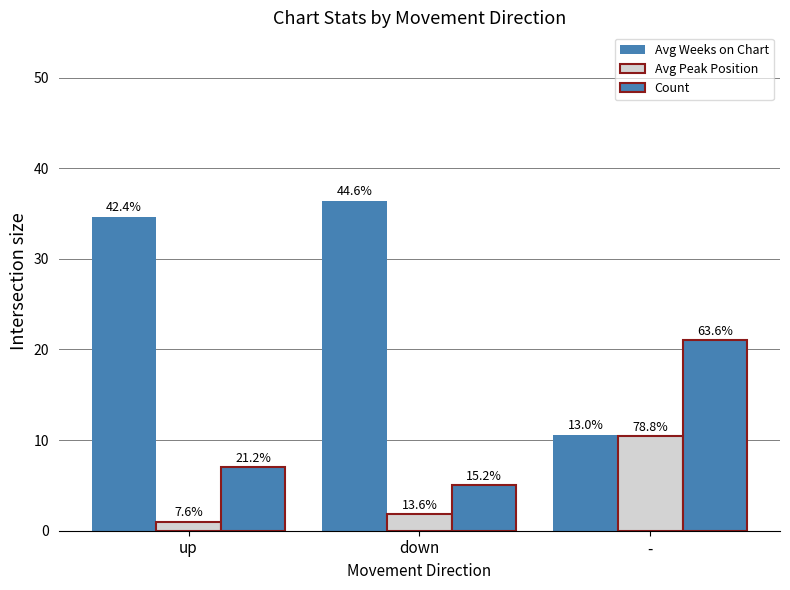

What is the label of the 1st bar from the left?

up